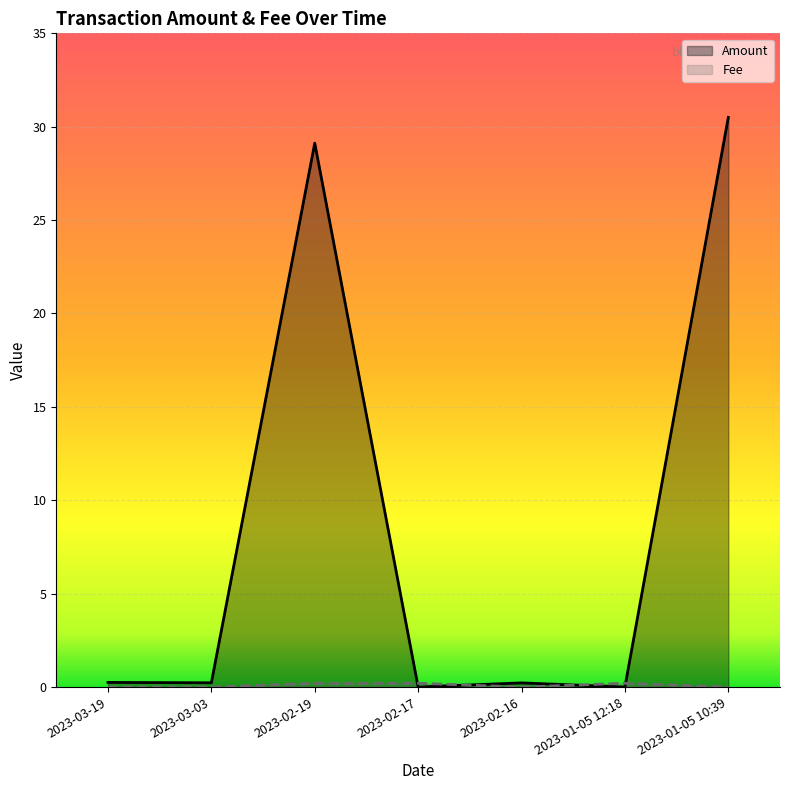

How many lines are shown in the chart?

2